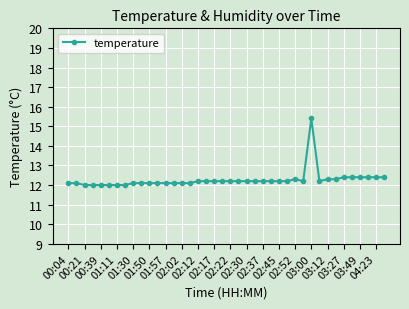

How many lines are shown in the chart?

1